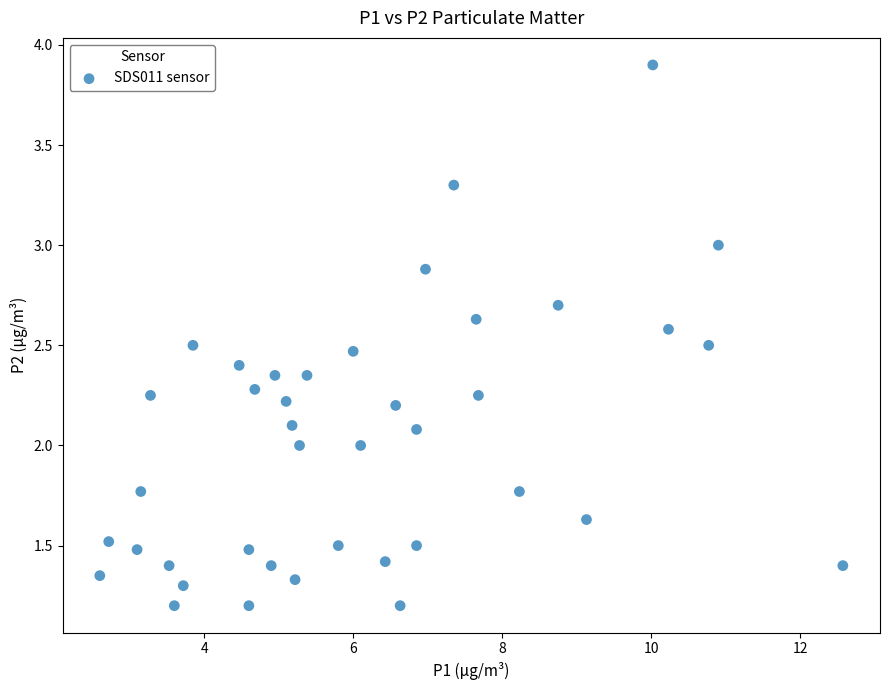

What is the range of Y values (max minus min)?

2.7